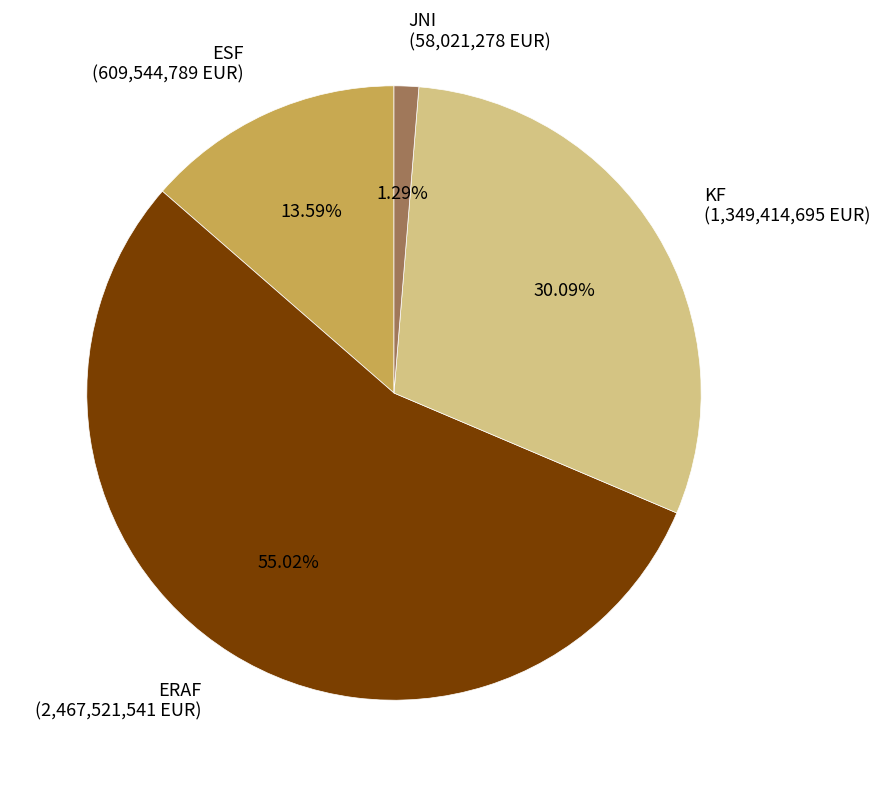

To the nearest percent, what is the combined percentage of ESF and JNI?

15%